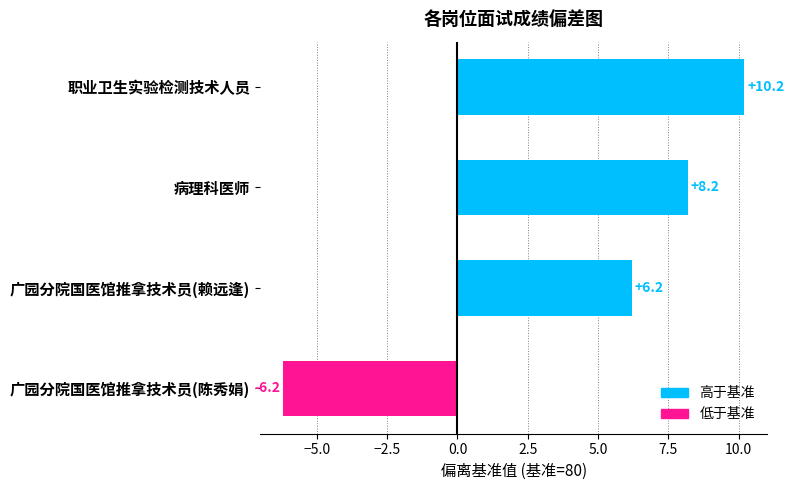

The chart shows a value of 3.7 at 广园分院国医馆推拿技术员(赖远逢). True or false?

False